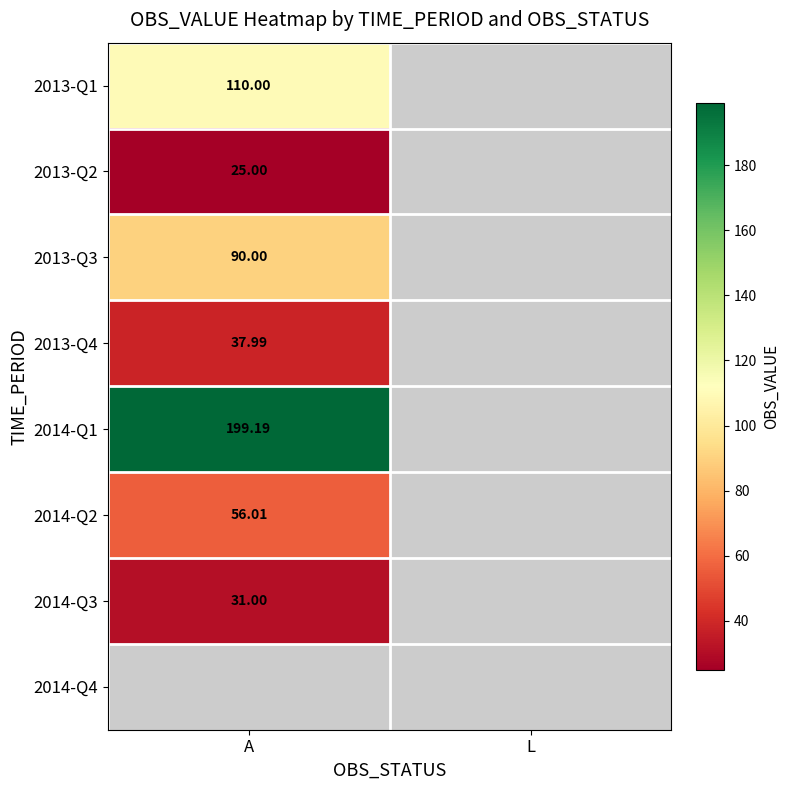

Is the value of 2013-Q3 at A greater than the value of 2014-Q3 at A?

Yes